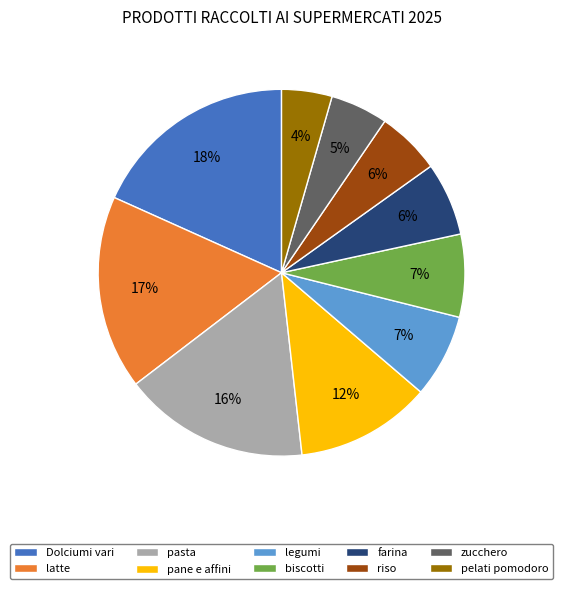

Which has a higher value, pasta or pane e affini?

pasta